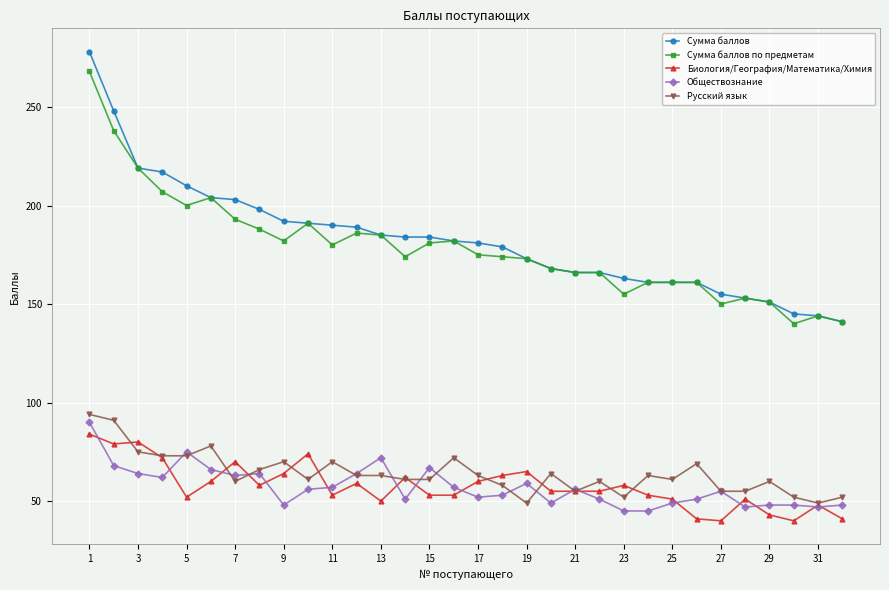

What is the value of the Русский язык point at the 17th from the left?

63